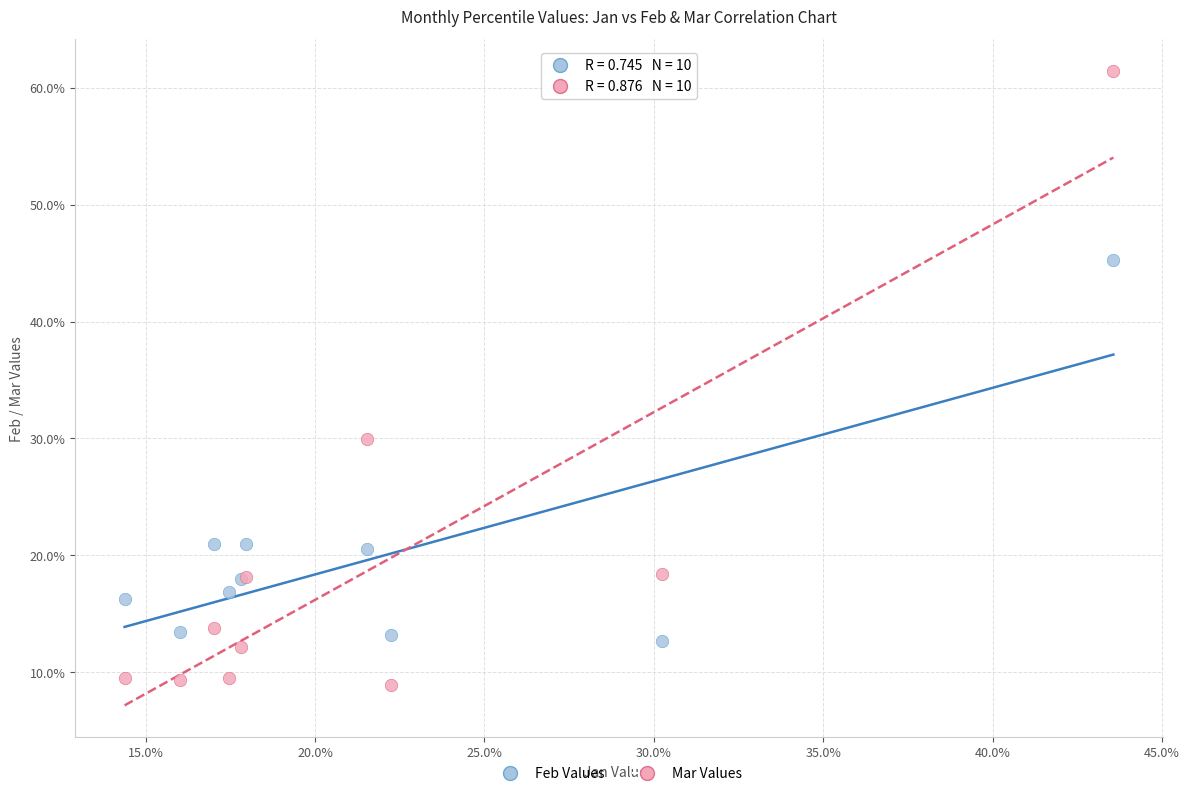

What are all the series names shown in the legend?

Feb Values, Mar Values